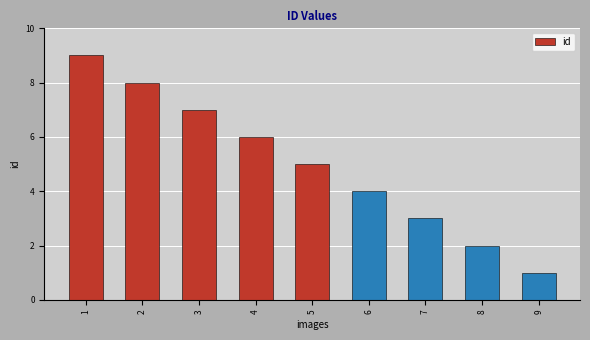

What is the ratio of the value at 2 to the value at 3?

1.1